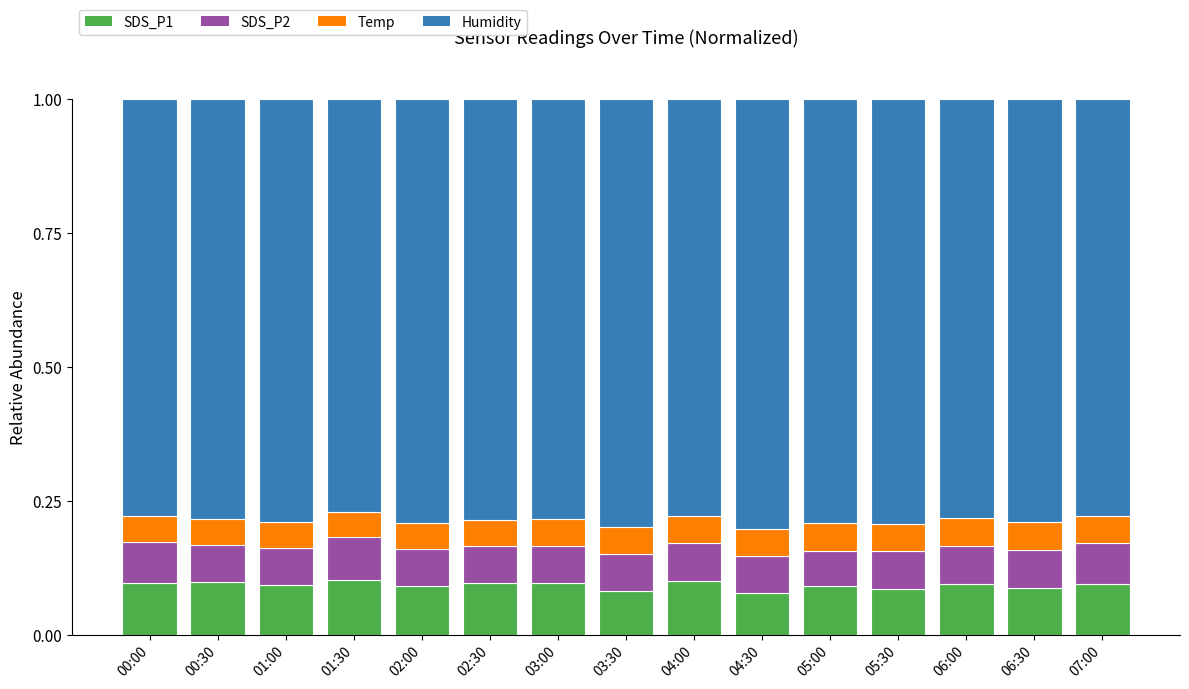

What is the total value across all series at 05:30?

1.0